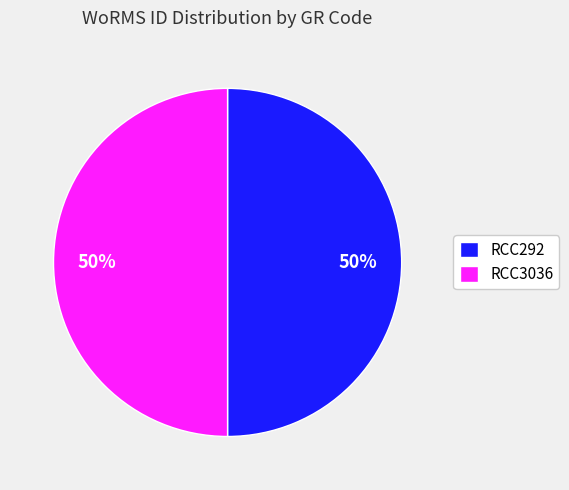

How many segments does this pie chart have?

2